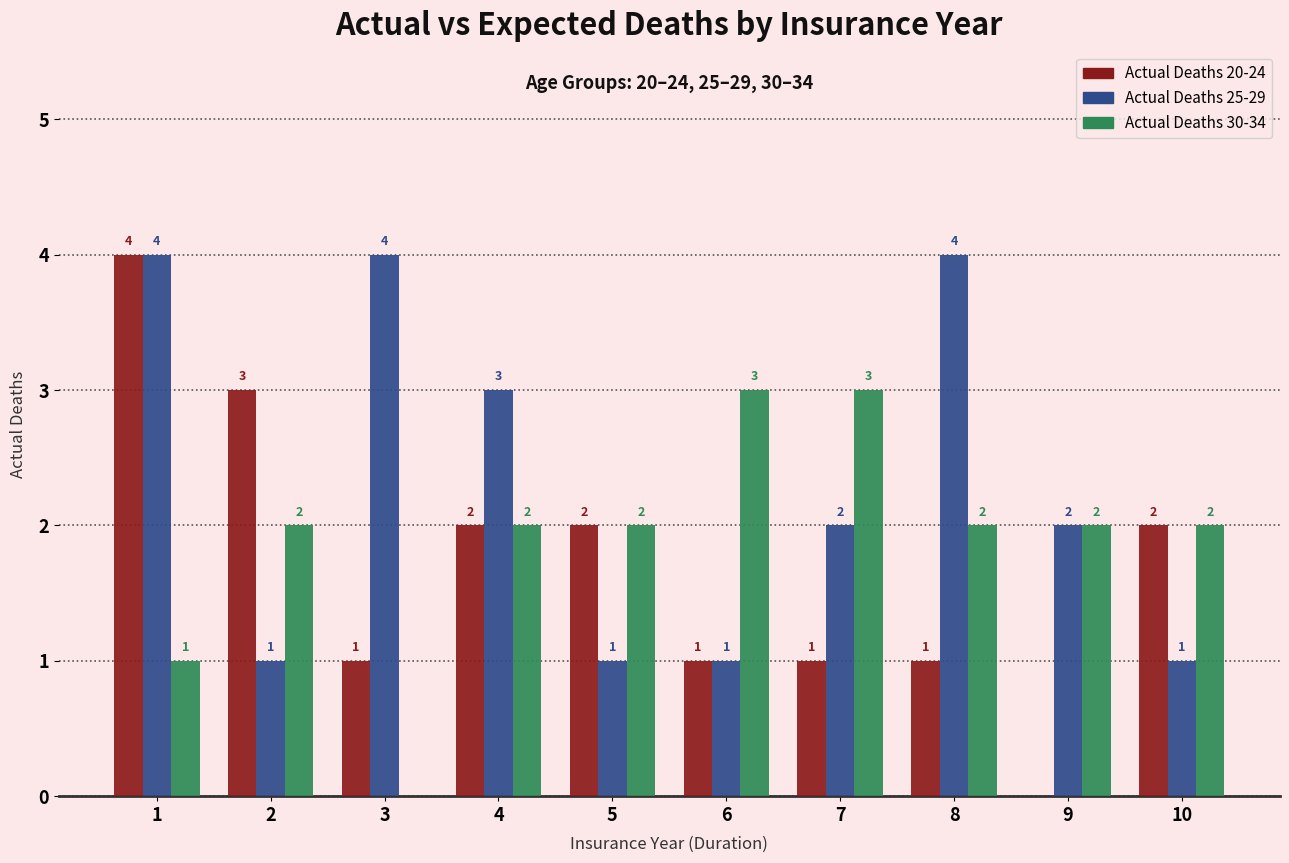

How many groups of bars are there?

10